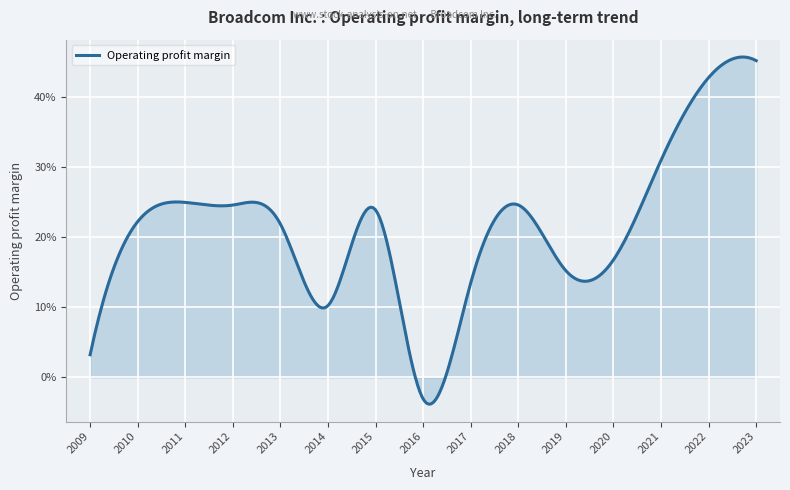

What is the sum of all values?

3.2